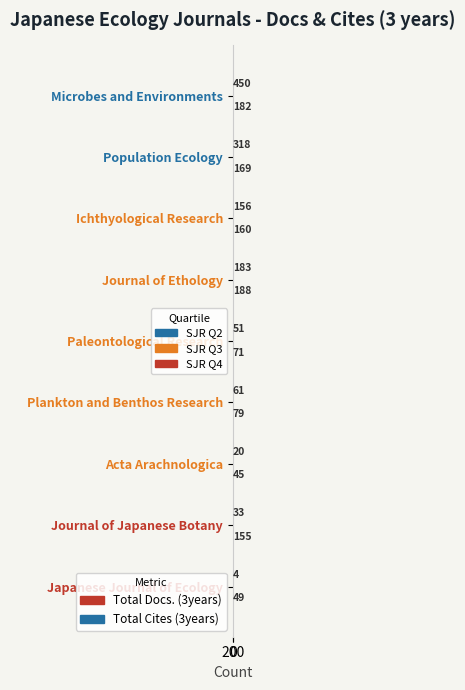

What is the total value across all series at Journal of Ethology?

371